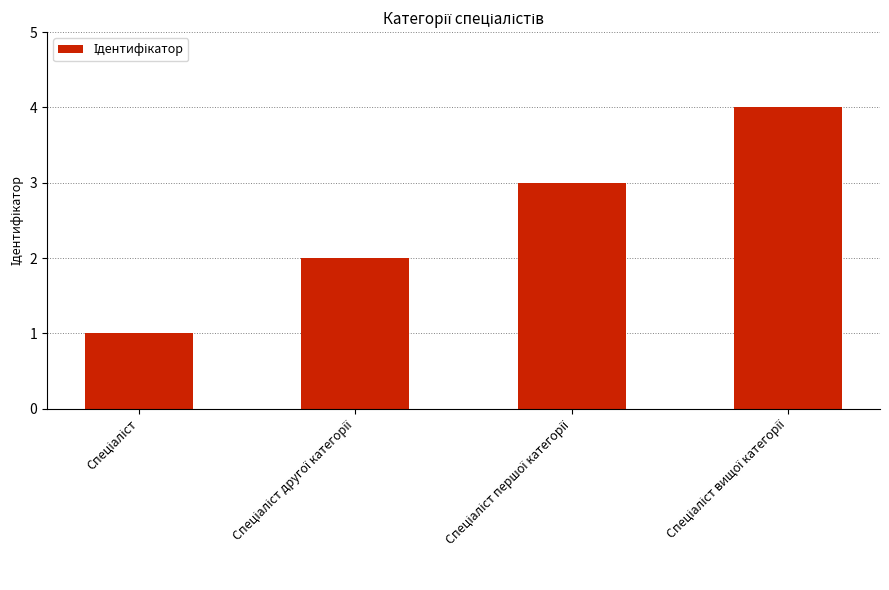

What is the sum of all values?

10